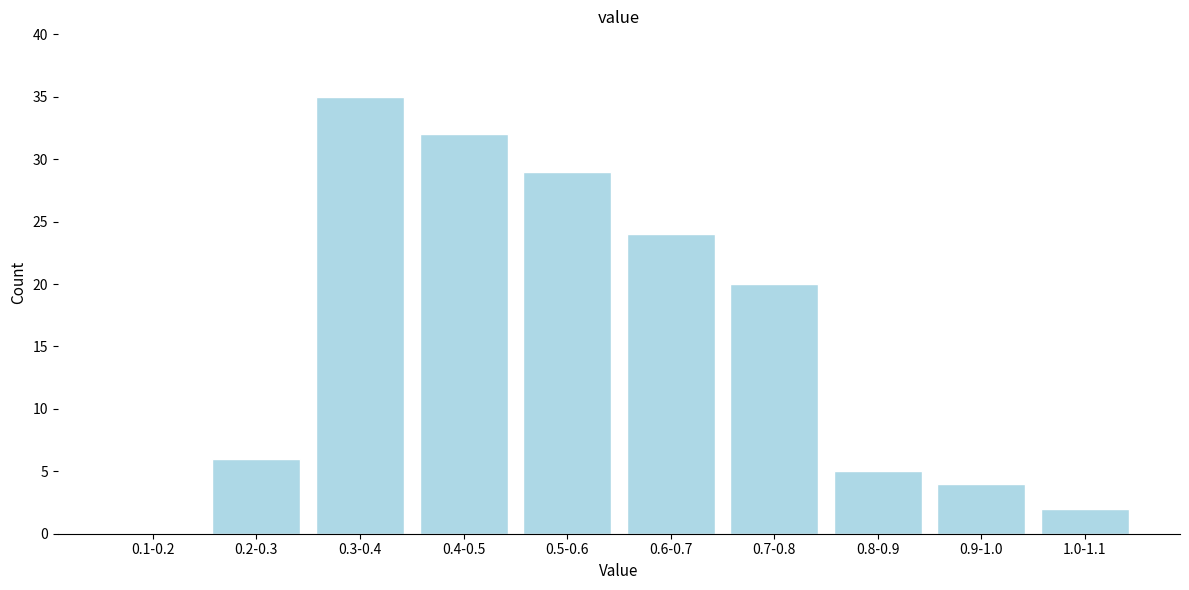

Reading left to right, extract all data points from this chart.

0.1-0.2=0	0.2-0.3=6	0.3-0.4=35	0.4-0.5=32	0.5-0.6=29	0.6-0.7=24	0.7-0.8=20	0.8-0.9=5	0.9-1.0=4	1.0-1.1=2